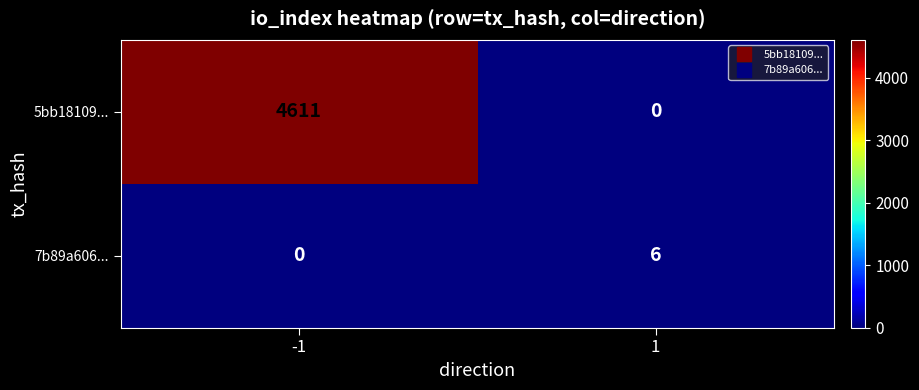

What is the maximum value for 5bb18109...?

4611